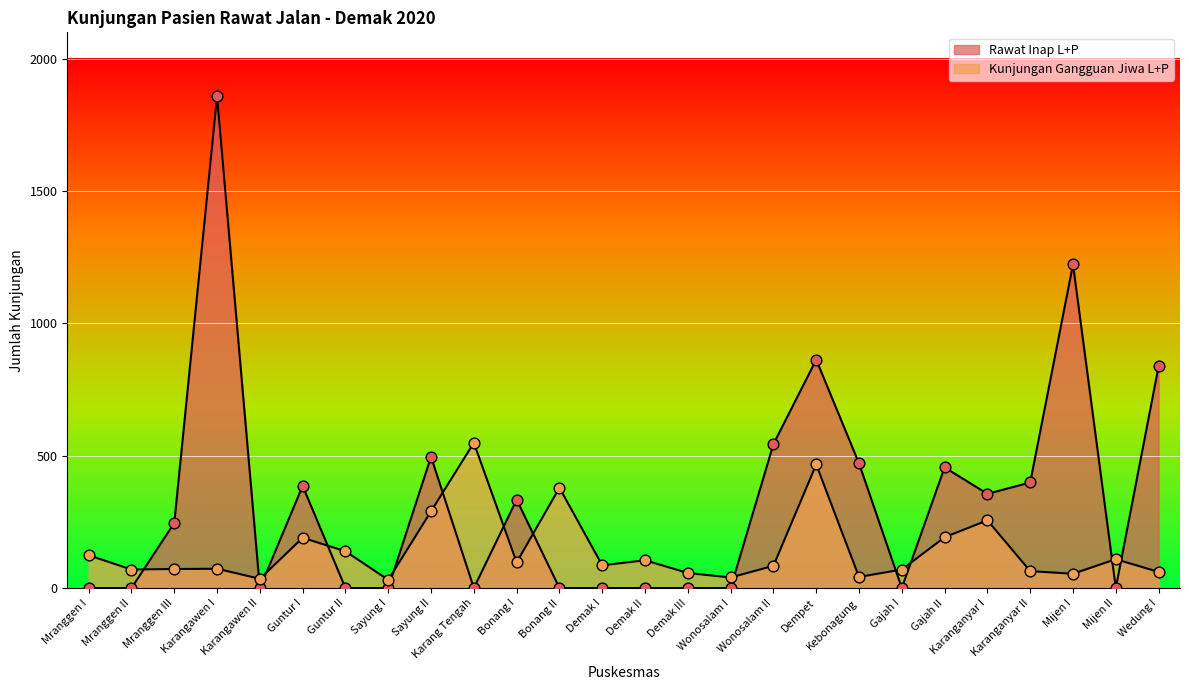

Is the value of Kunjungan Gangguan Jiwa L+P at Wonosalam I greater than the value of Rawat Inap L+P at Karanganyar II?

No